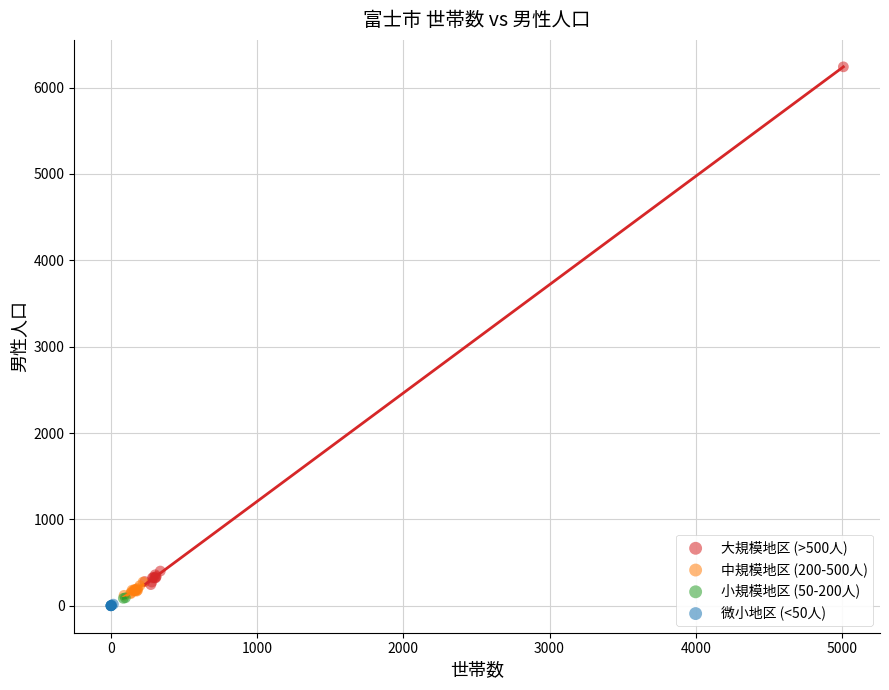

What are all the series names shown in the legend?

大規模地区 (>500人), 中規模地区 (200-500人), 小規模地区 (50-200人), 微小地区 (<50人)